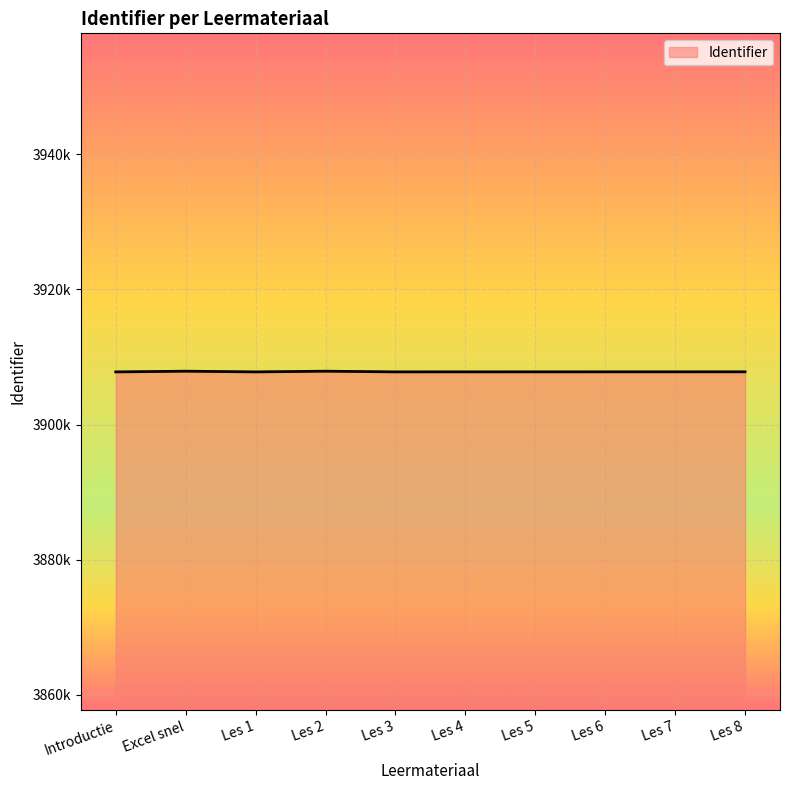

Does the chart display data point markers on the line(s)?

No